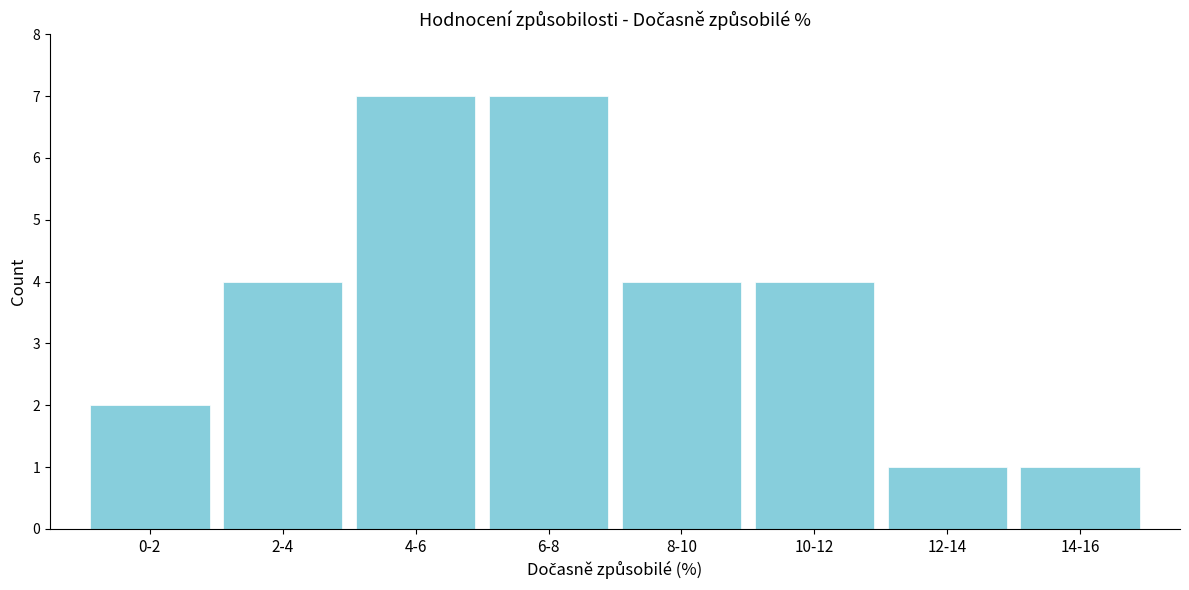

Reading right to left, what are all the values shown in this chart?

1	1	4	4	7	7	4	2